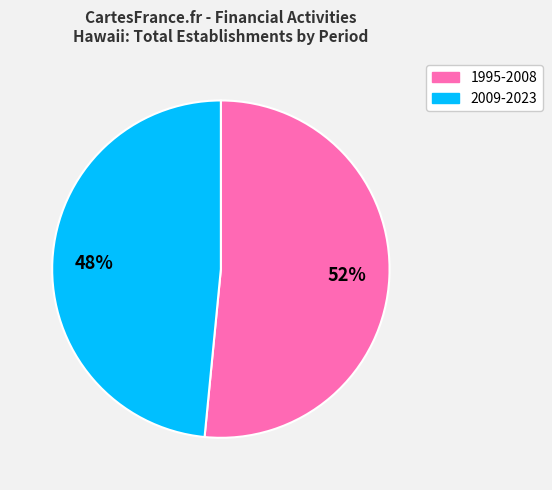

Is there a majority slice in this chart?

Yes